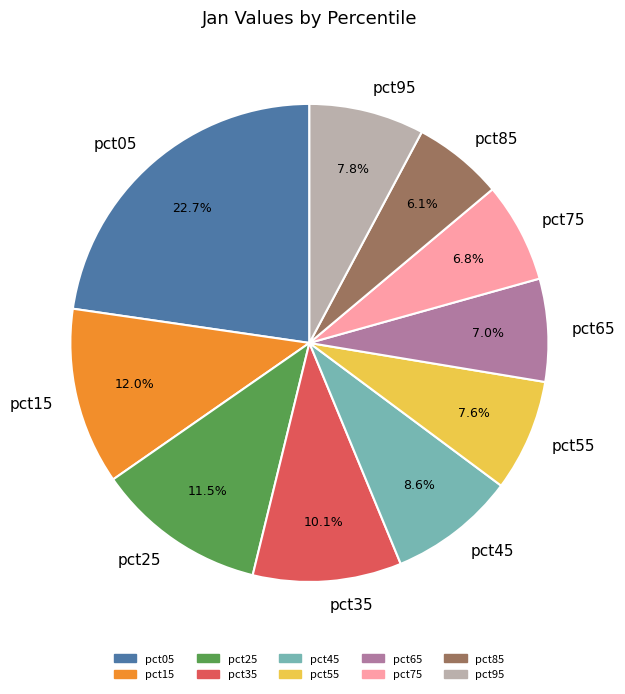

Between pct15 and pct85, which is larger?

pct15